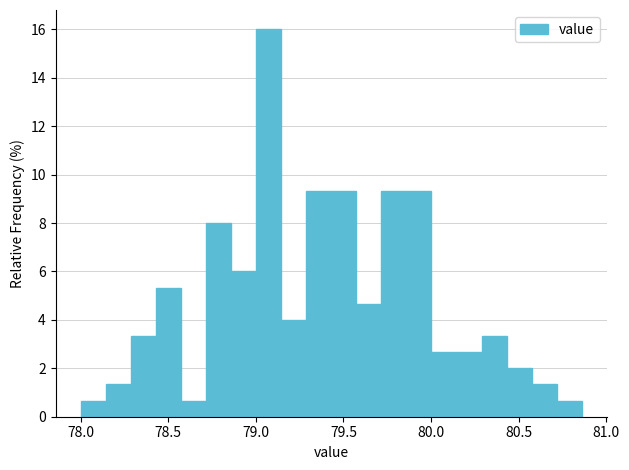

Around what value on the x-axis is the tallest bar? Give the approximate position of its centre, as read against the axis.

79.05